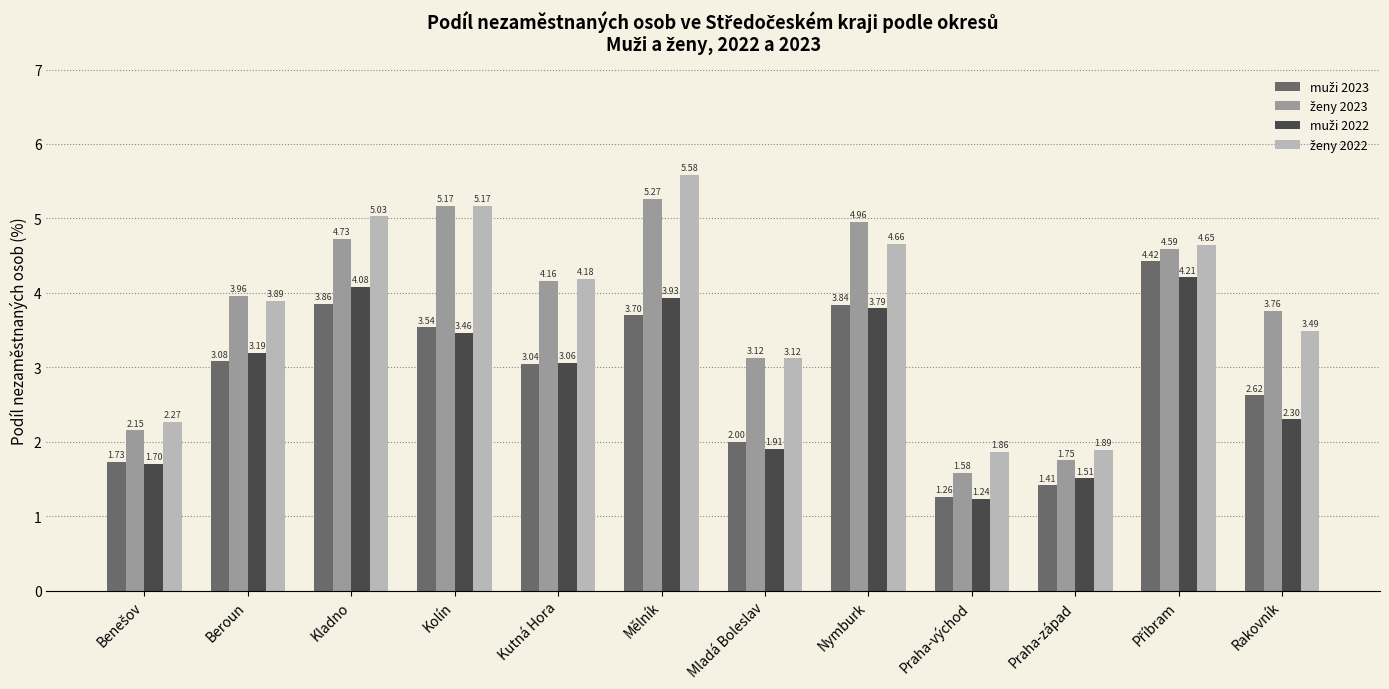

Which label corresponds to the smallest value in the chart?

Praha-východ